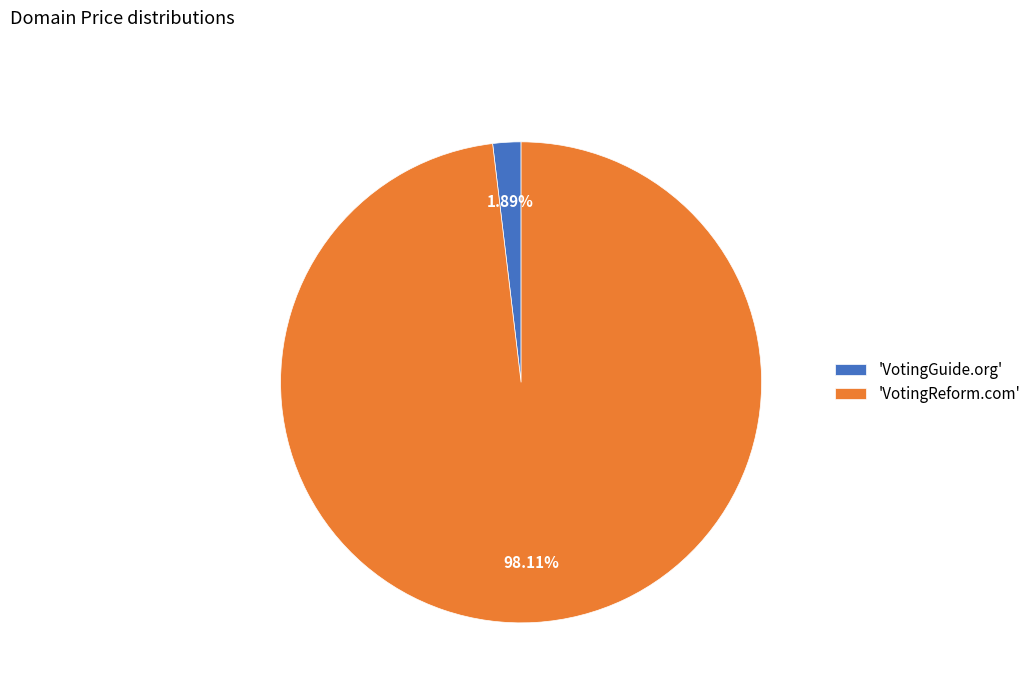

What is the largest slice in the pie chart?

'VotingReform.com'